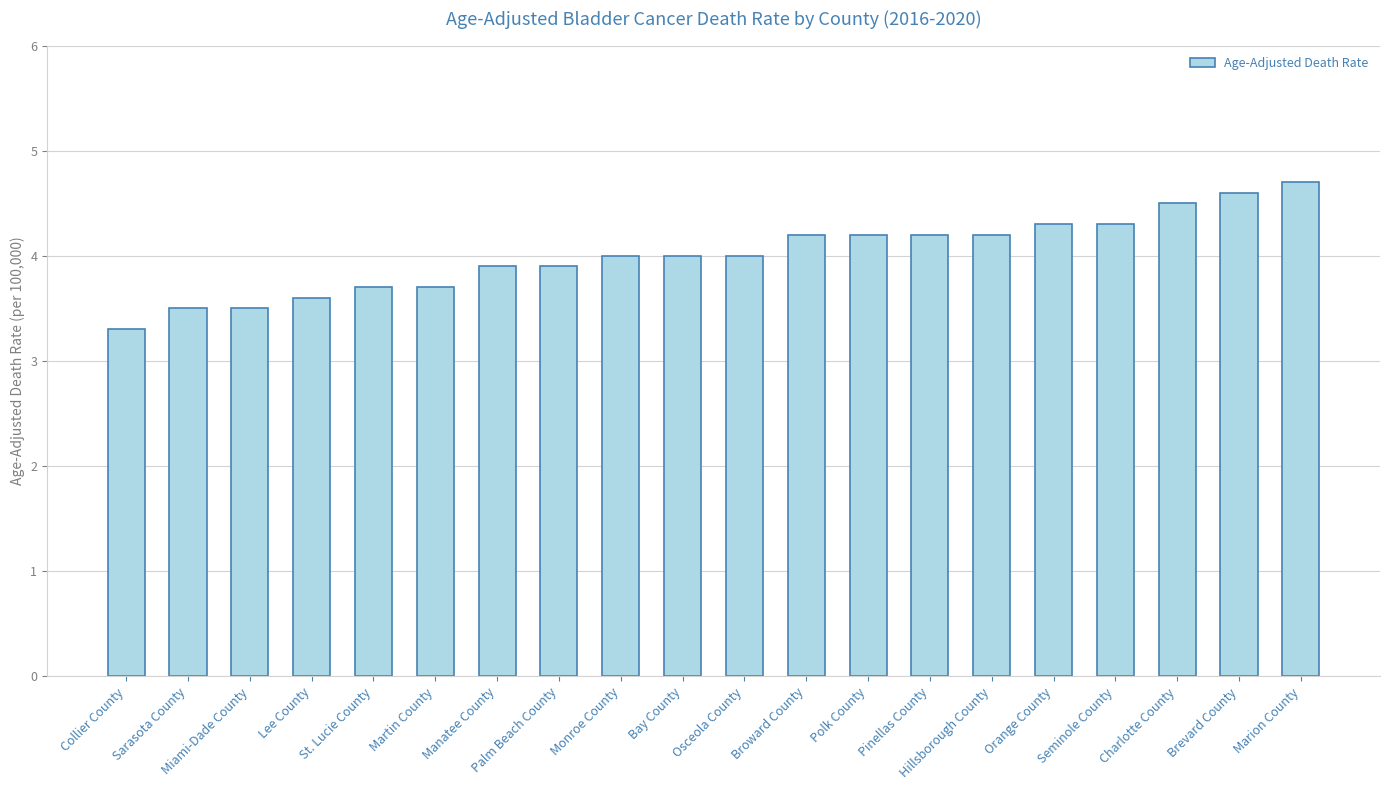

The chart shows a value of 4.3 at Orange County. True or false?

True